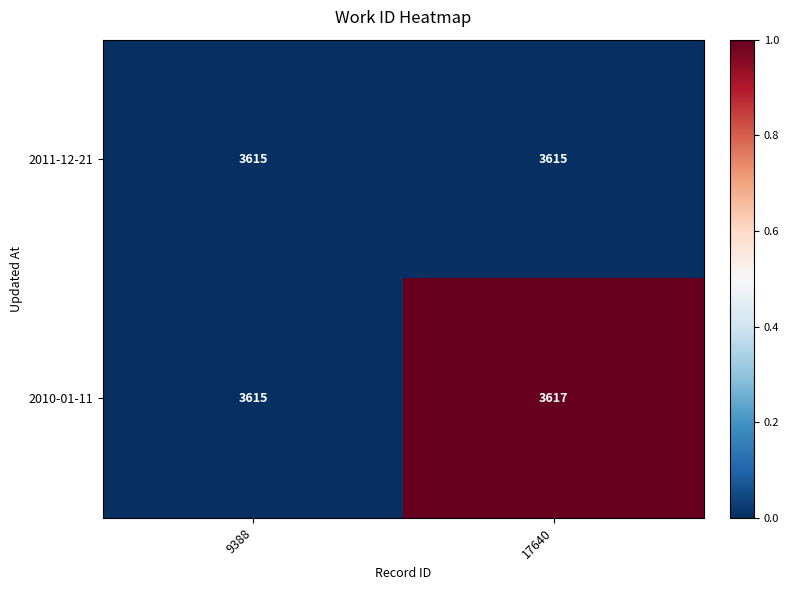

What is the minimum value for 2010-01-11?

3615